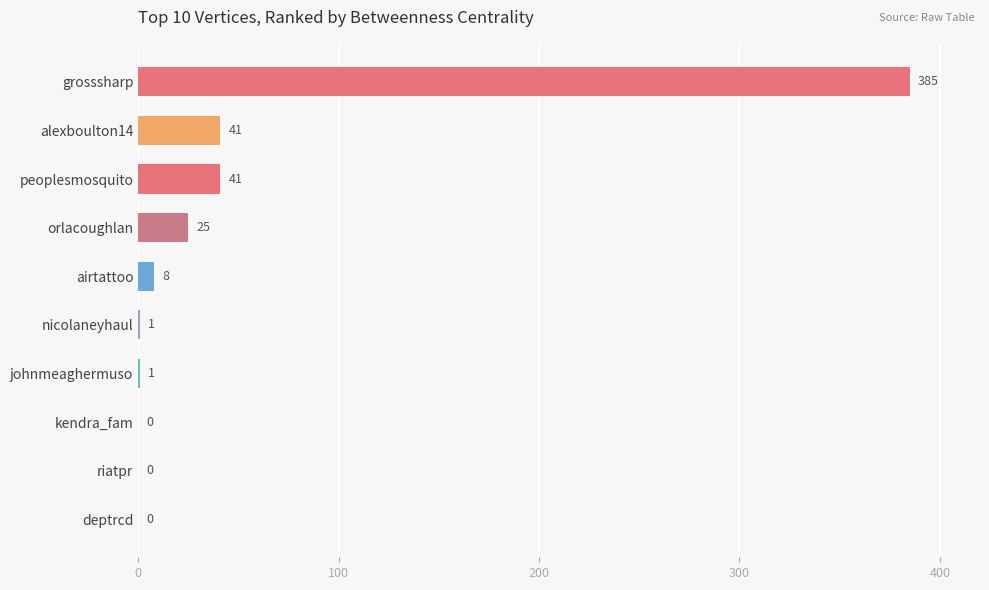

Which category has the highest value across all series?

grosssharp